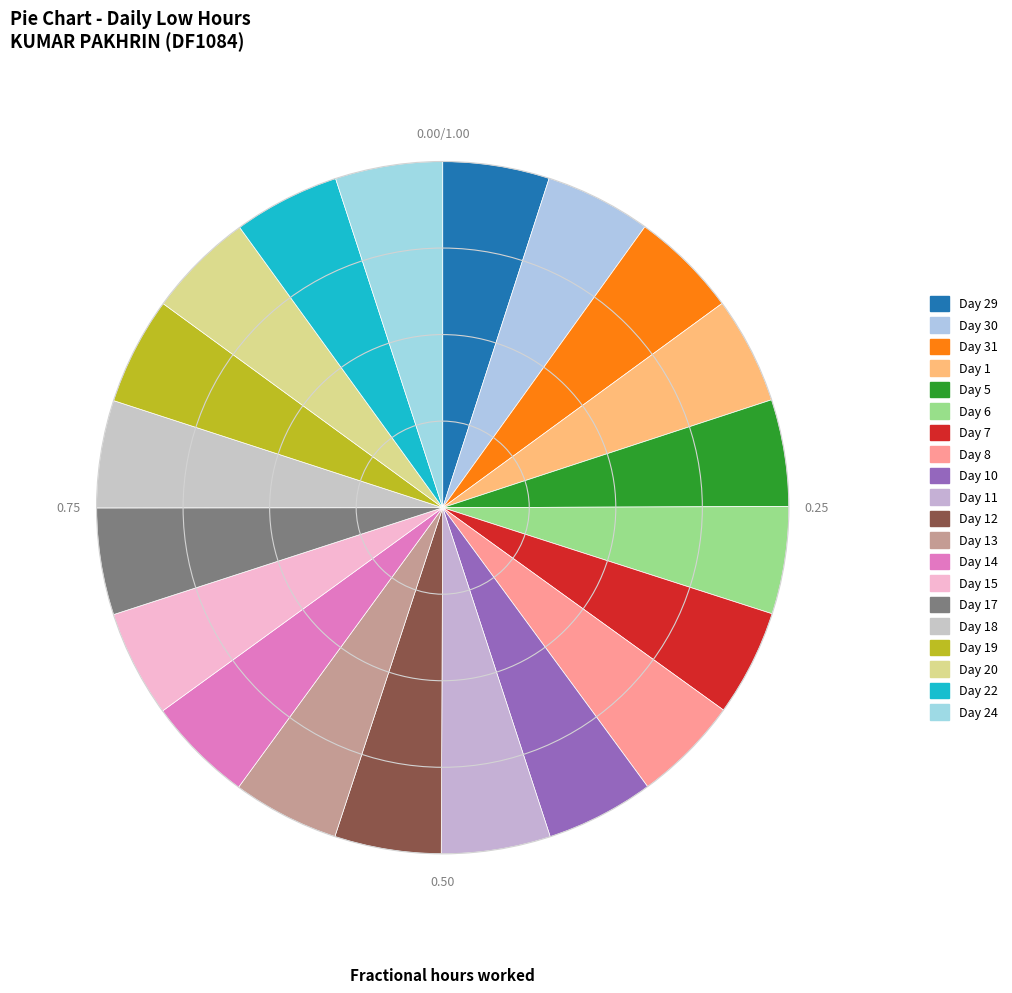

What percentage is the Day 15 slice, to the nearest percent?

5%